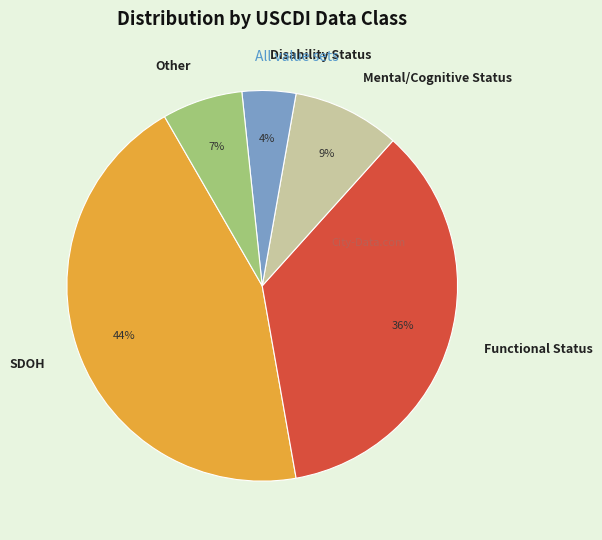

Which category has the smallest portion of the pie?

Disability Status